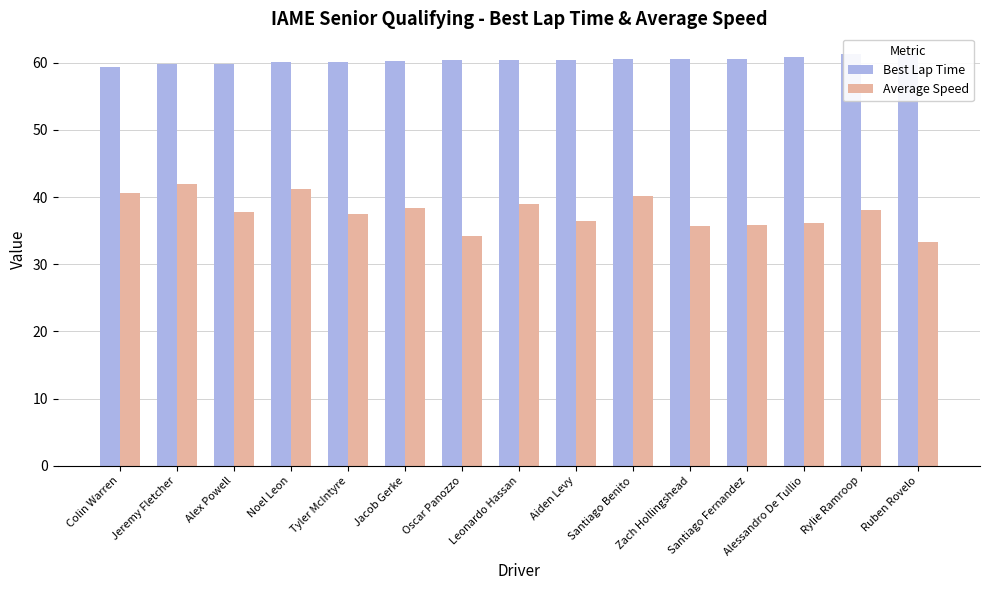

The Average Speed series shows 13.6 at Noel Leon. True or false?

False